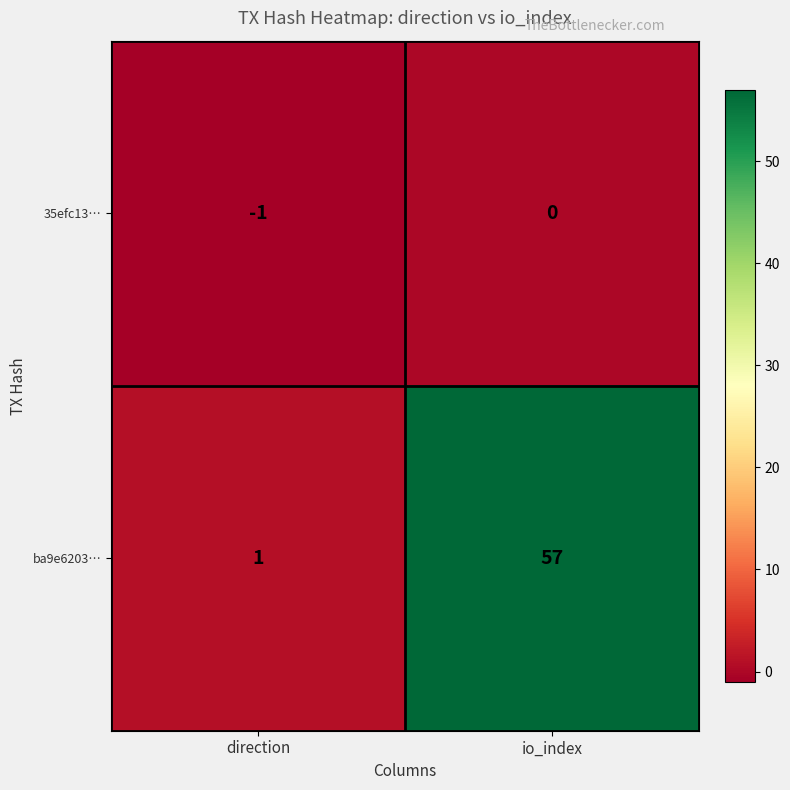

True or false: ba9e6203… has a value of 2 at direction.

False